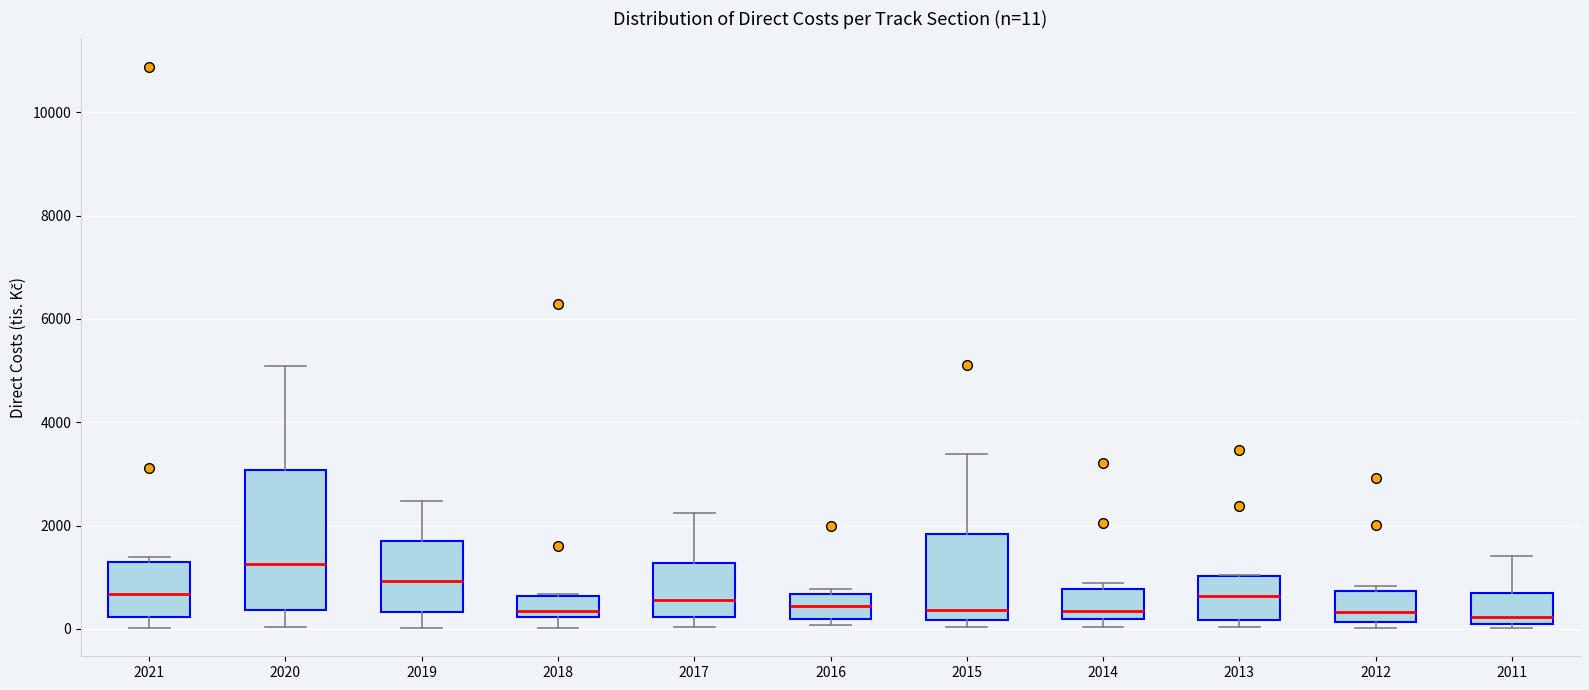

Comparing the boxes themselves (not the whiskers), which one is the tallest?

2020